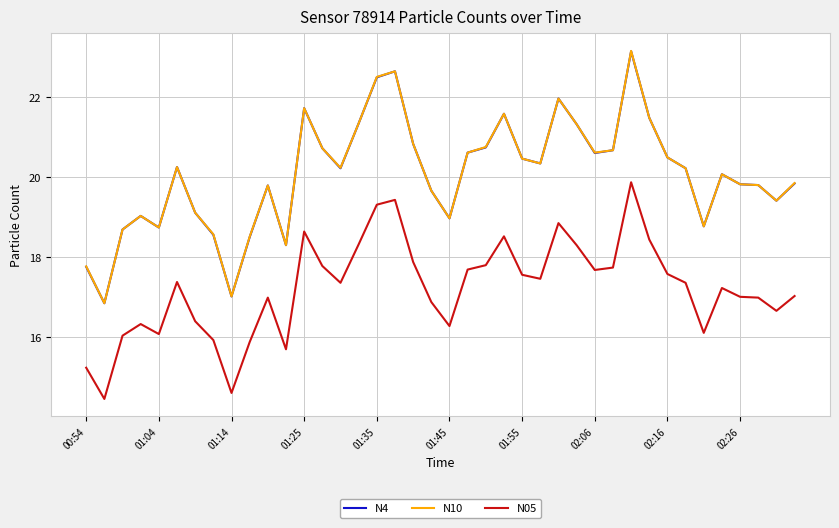

Which series has the largest range (max minus min)?

N10